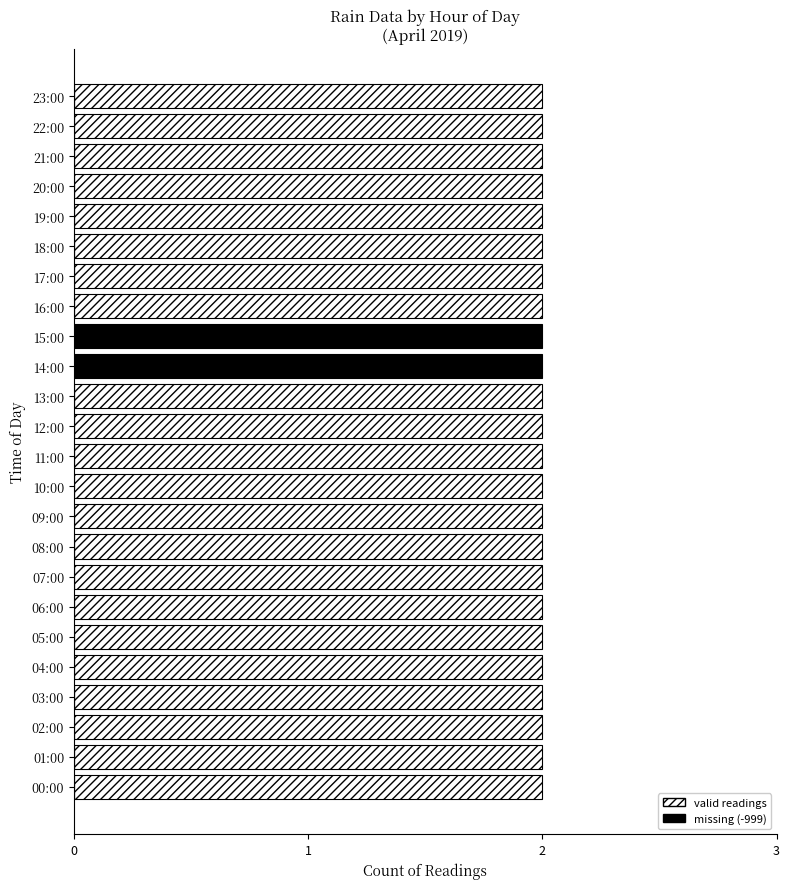

List the series in order of their overall mean, highest first.

valid readings, missing (-999)